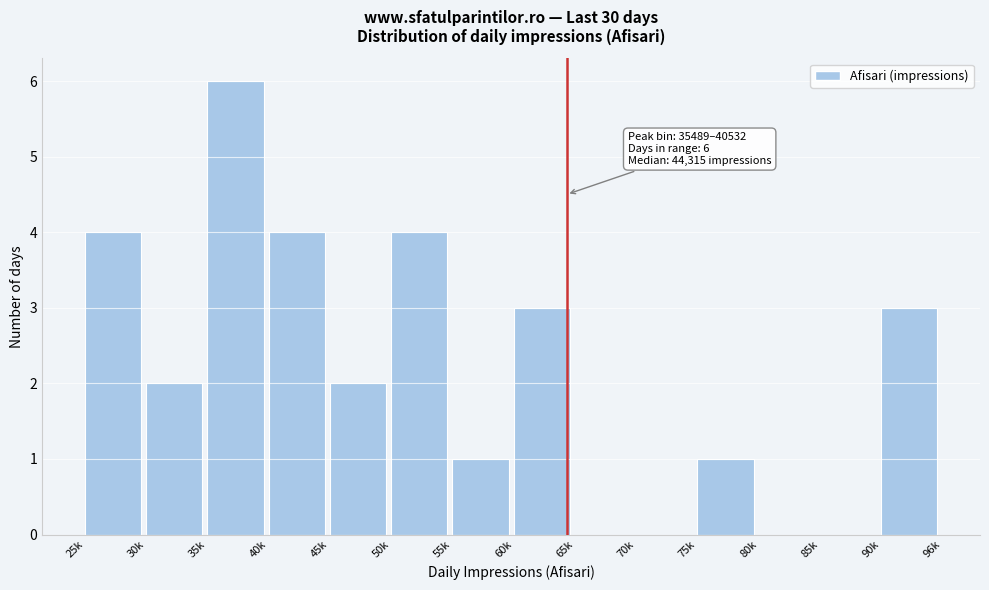

Reading left to right, transcribe all the data shown in this chart.

25k=4	30k=2	35k=6	40k=4	45k=2	50k=4	55k=1	60k=3	65k=0	70k=0	75k=1	80k=0	85k=0	90k=3